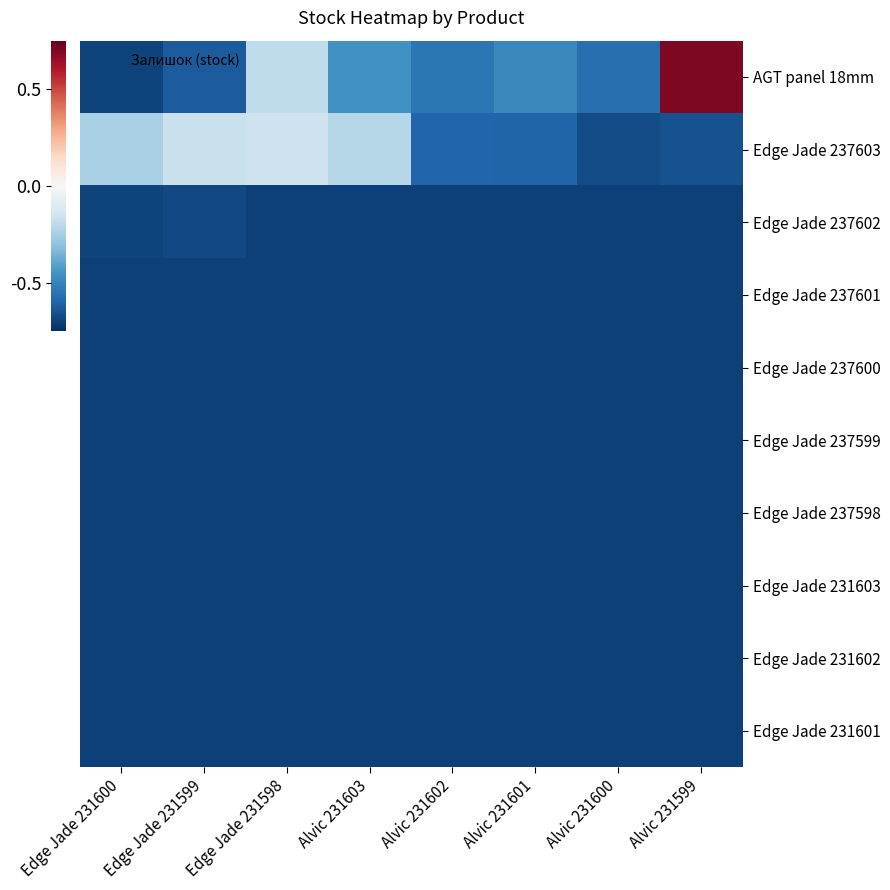

Reading left to right, list all the values displayed in this chart.

AGT panel 18mm: Edge Jade 231600=-0.7	Edge Jade 231599=-0.6	Edge Jade 231598=-0.2	Alvic 231603=-0.5	Alvic 231602=-0.5	Alvic 231601=-0.5	Alvic 231600=-0.6	Alvic 231599=0.7
Edge Jade 237603: Edge Jade 231600=-0.2	Edge Jade 231599=-0.2	Edge Jade 231598=-0.2	Alvic 231603=-0.2	Alvic 231602=-0.6	Alvic 231601=-0.6	Alvic 231600=-0.7	Alvic 231599=-0.7
Edge Jade 237602: Edge Jade 231600=-0.7	Edge Jade 231599=-0.7	Edge Jade 231598=-0.7	Alvic 231603=-0.7	Alvic 231602=-0.7	Alvic 231601=-0.7	Alvic 231600=-0.7	Alvic 231599=-0.7
Edge Jade 237601: Edge Jade 231600=-0.7	Edge Jade 231599=-0.7	Edge Jade 231598=-0.7	Alvic 231603=-0.7	Alvic 231602=-0.7	Alvic 231601=-0.7	Alvic 231600=-0.7	Alvic 231599=-0.7
Edge Jade 237600: Edge Jade 231600=-0.7	Edge Jade 231599=-0.7	Edge Jade 231598=-0.7	Alvic 231603=-0.7	Alvic 231602=-0.7	Alvic 231601=-0.7	Alvic 231600=-0.7	Alvic 231599=-0.7
Edge Jade 237599: Edge Jade 231600=-0.7	Edge Jade 231599=-0.7	Edge Jade 231598=-0.7	Alvic 231603=-0.7	Alvic 231602=-0.7	Alvic 231601=-0.7	Alvic 231600=-0.7	Alvic 231599=-0.7
Edge Jade 237598: Edge Jade 231600=-0.7	Edge Jade 231599=-0.7	Edge Jade 231598=-0.7	Alvic 231603=-0.7	Alvic 231602=-0.7	Alvic 231601=-0.7	Alvic 231600=-0.7	Alvic 231599=-0.7
Edge Jade 231603: Edge Jade 231600=-0.7	Edge Jade 231599=-0.7	Edge Jade 231598=-0.7	Alvic 231603=-0.7	Alvic 231602=-0.7	Alvic 231601=-0.7	Alvic 231600=-0.7	Alvic 231599=-0.7
Edge Jade 231602: Edge Jade 231600=-0.7	Edge Jade 231599=-0.7	Edge Jade 231598=-0.7	Alvic 231603=-0.7	Alvic 231602=-0.7	Alvic 231601=-0.7	Alvic 231600=-0.7	Alvic 231599=-0.7
Edge Jade 231601: Edge Jade 231600=-0.7	Edge Jade 231599=-0.7	Edge Jade 231598=-0.7	Alvic 231603=-0.7	Alvic 231602=-0.7	Alvic 231601=-0.7	Alvic 231600=-0.7	Alvic 231599=-0.7